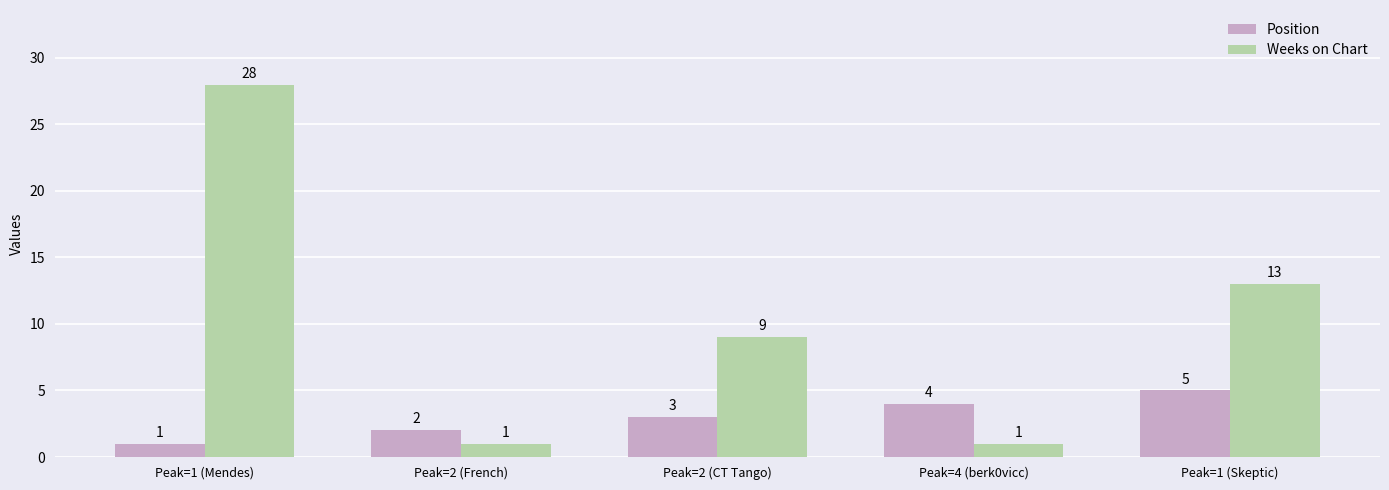

Is it true that Position equals 4 at Peak=4 (berk0vicc)?

True